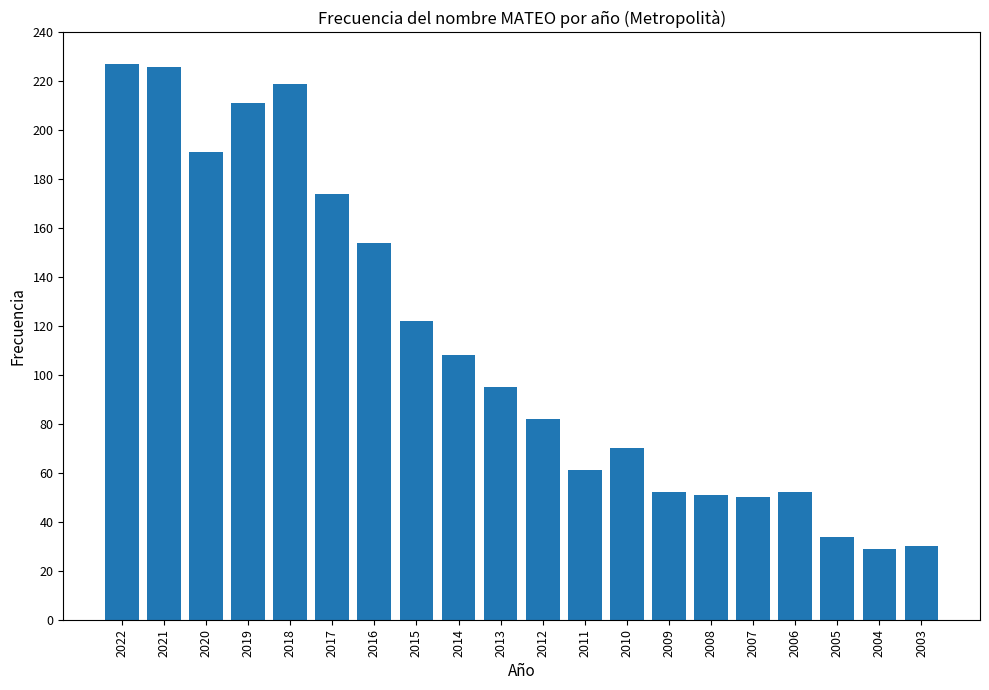

Reading left to right, list all the values displayed in this chart.

2022=227	2021=226	2020=191	2019=211	2018=219	2017=174	2016=154	2015=122	2014=108	2013=95	2012=82	2011=61	2010=70	2009=52	2008=51	2007=50	2006=52	2005=34	2004=29	2003=30